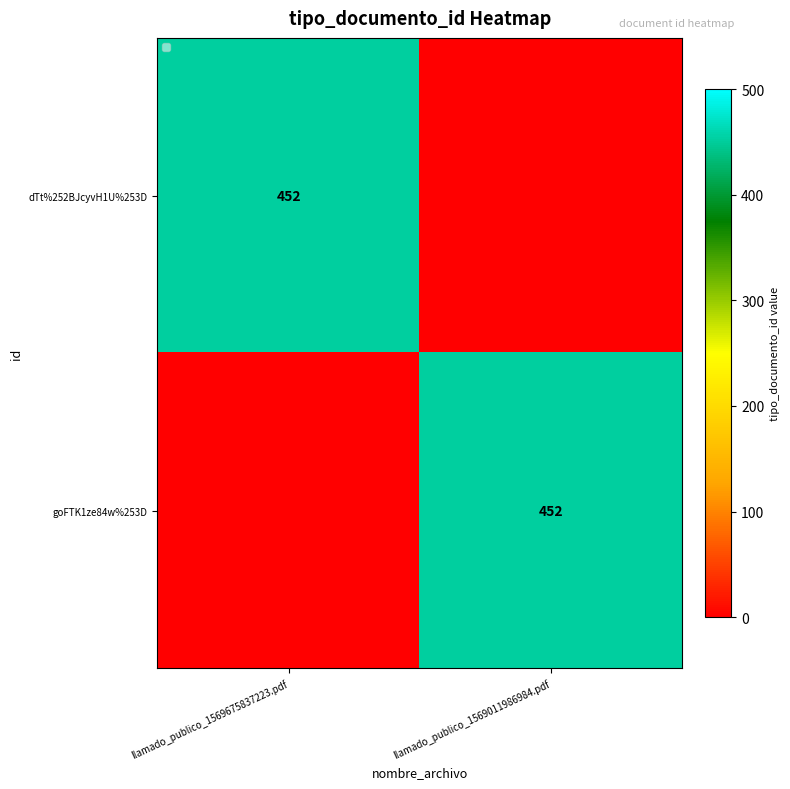

True or false: goFTK1ze84w%253D has a value of 452 at llamado_publico_1569011986984.pdf.

True